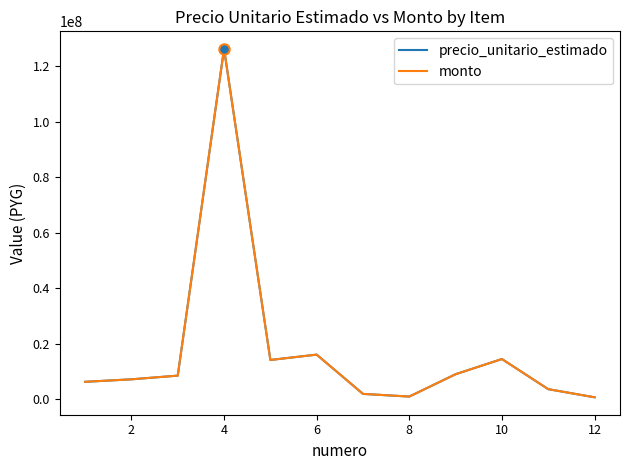

What is the average value of the monto series?

17368901